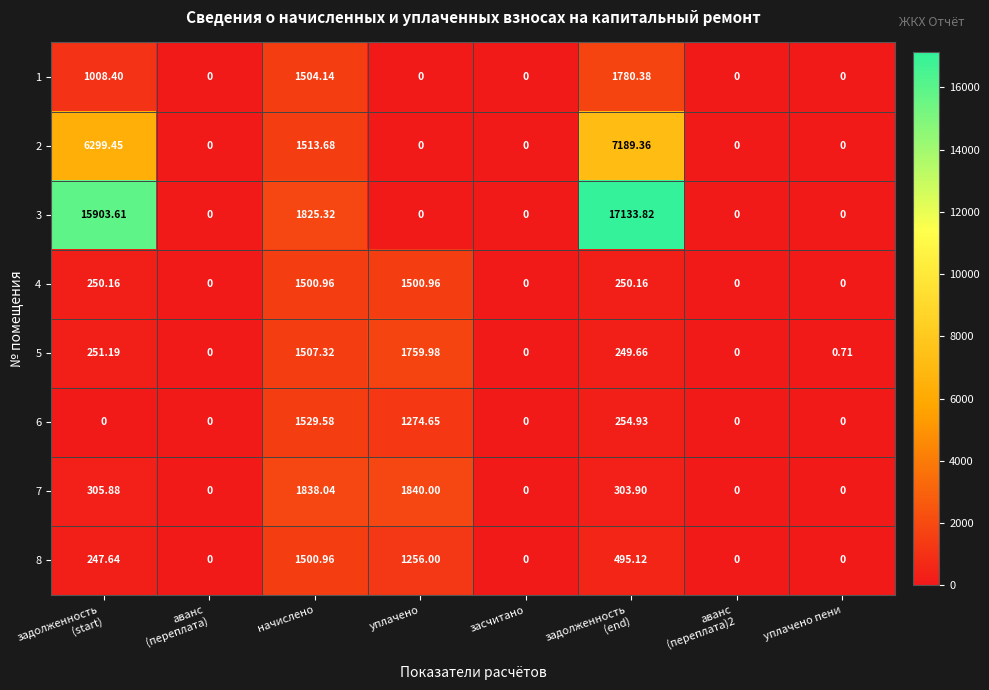

Which series has the largest total across all categories?

3